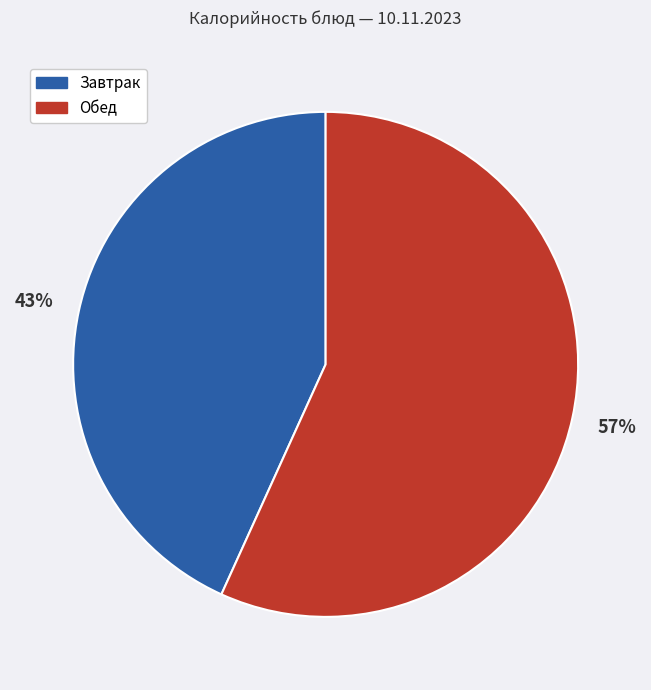

Does any single category account for the majority?

Yes